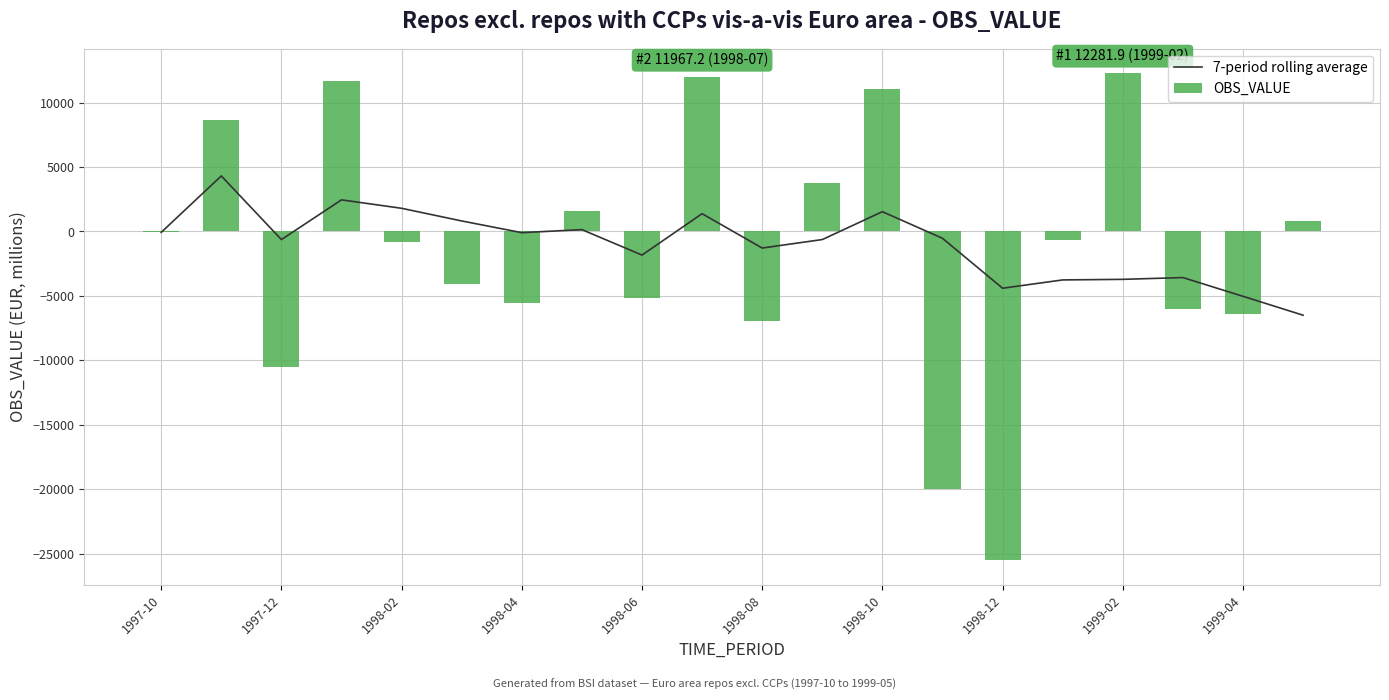

Count the number of values greater than -533.

9